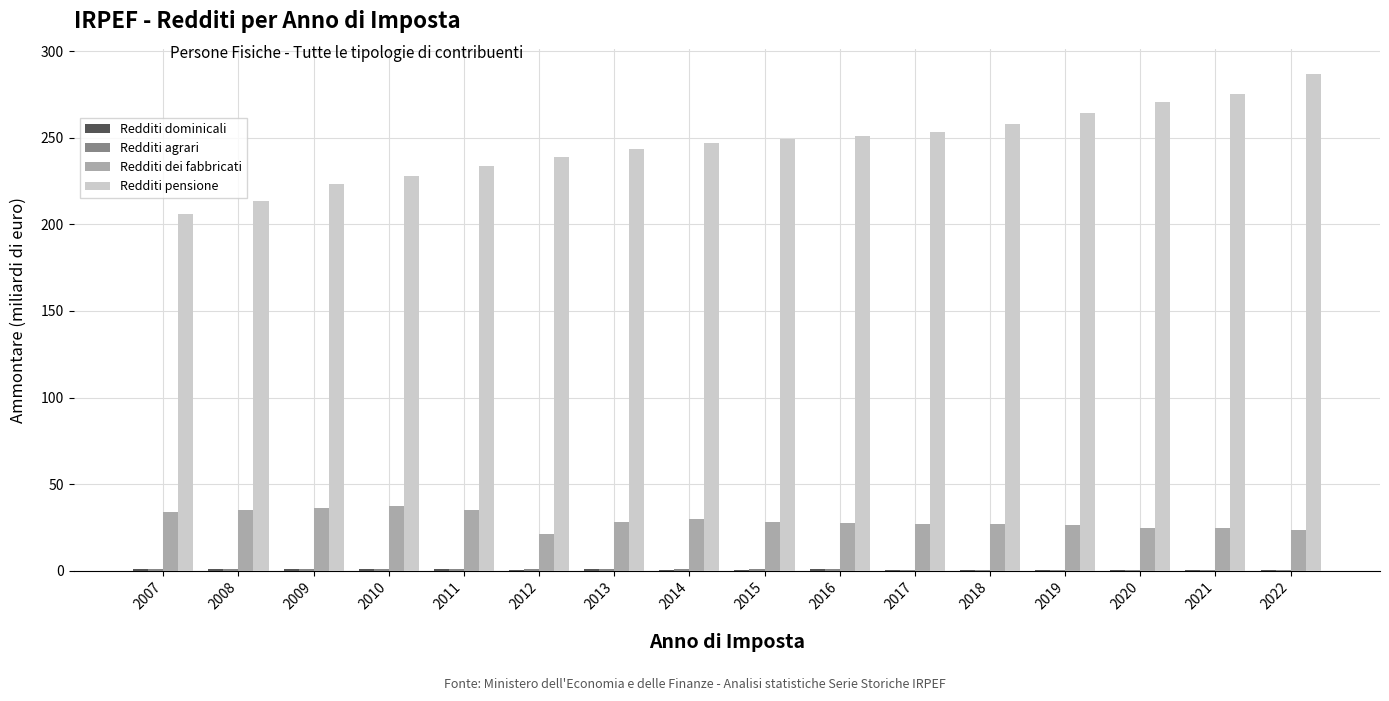

Which series has the largest total across all categories?

Redditi pensione